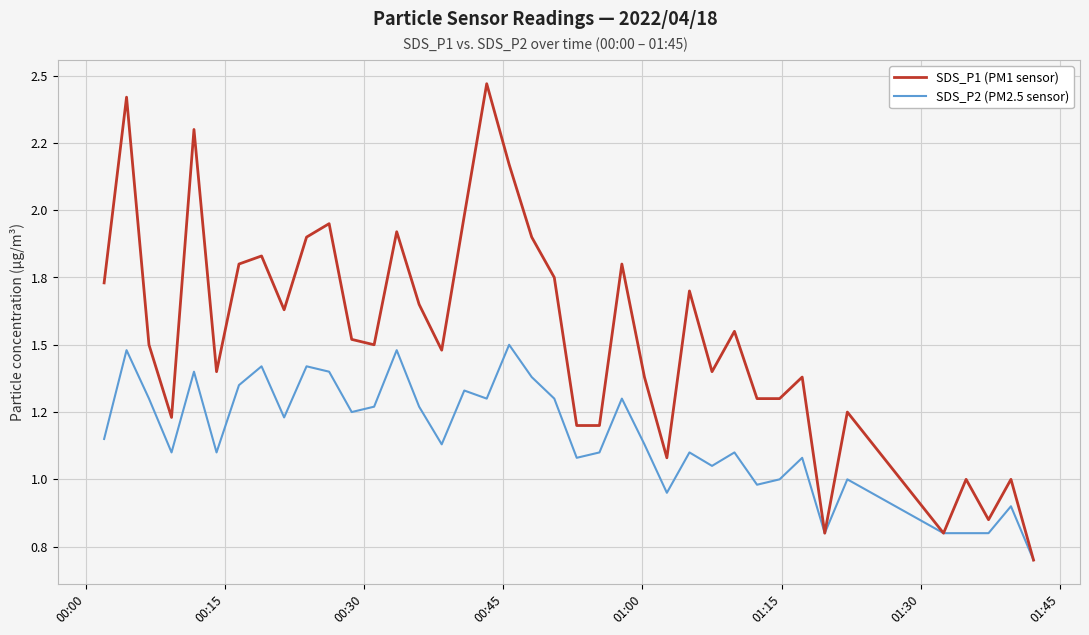

True or false: SDS_P2 (PM2.5 sensor) has more than 0 points higher than both neighbors.

True